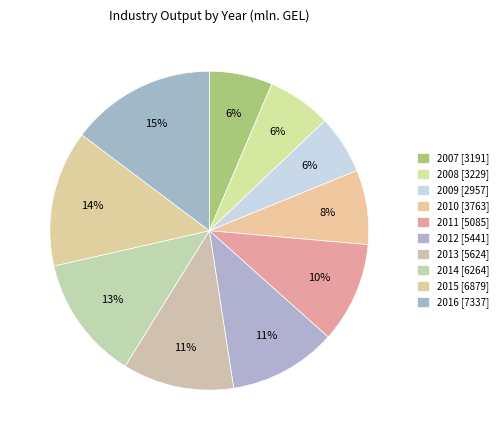

Rank the categories by value from lowest to highest.

2009, 2007, 2008, 2010, 2011, 2012, 2013, 2014, 2015, 2016